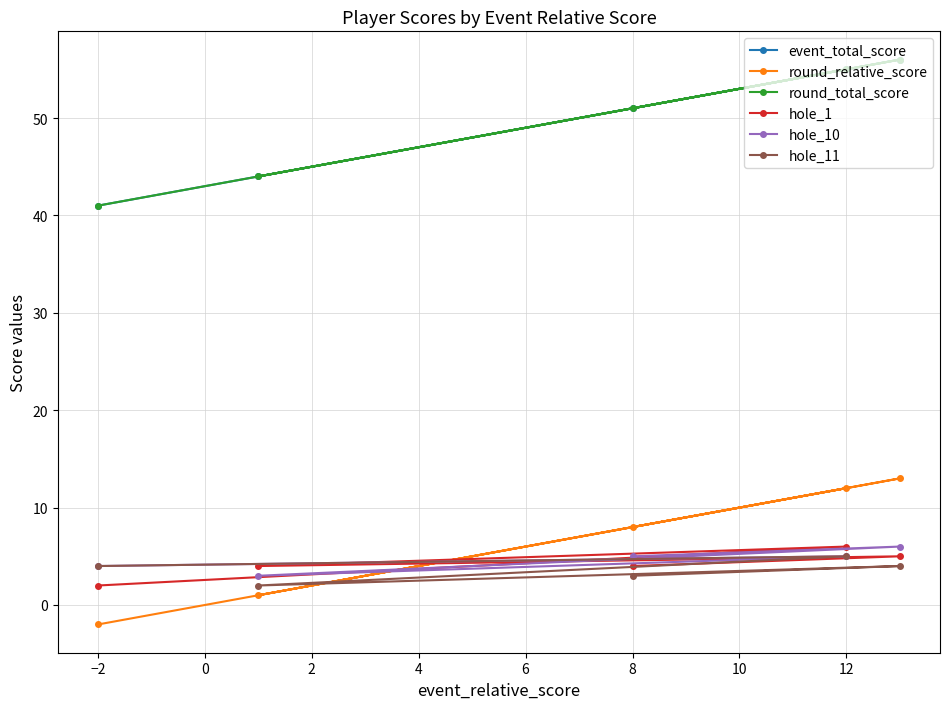

What are all the series names shown in the legend?

event_total_score, round_relative_score, round_total_score, hole_1, hole_10, hole_11